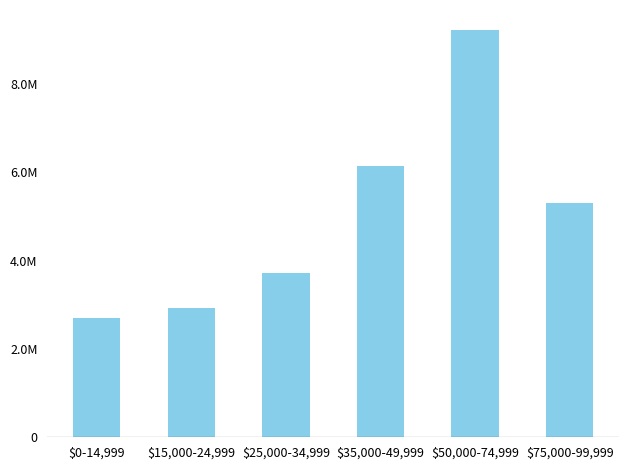

Are the bars horizontal?

No